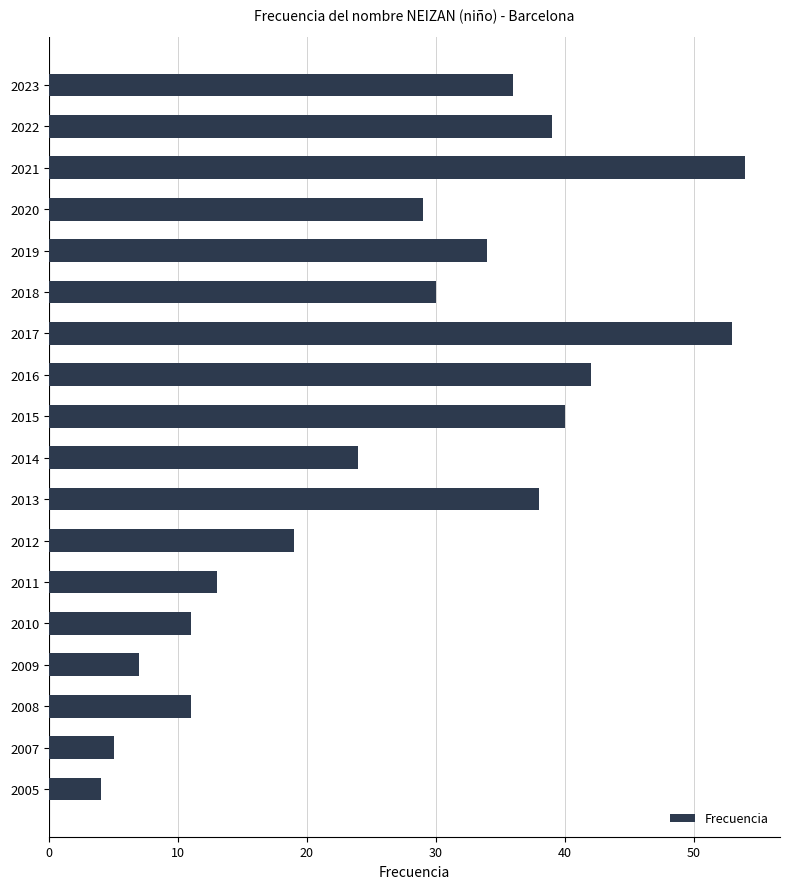

What is the ratio of the value at 2018 to the value at 2011?

2.3